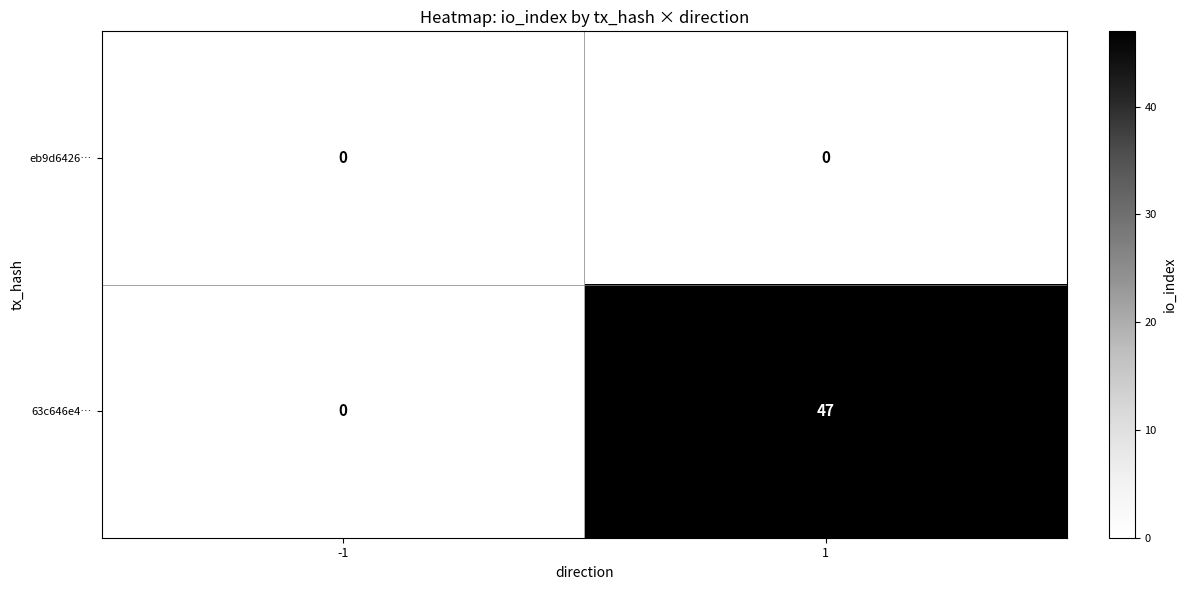

Reading left to right, transcribe all the data shown in this chart.

eb9d6426…: -1=0	1=0
63c646e4…: -1=0	1=47